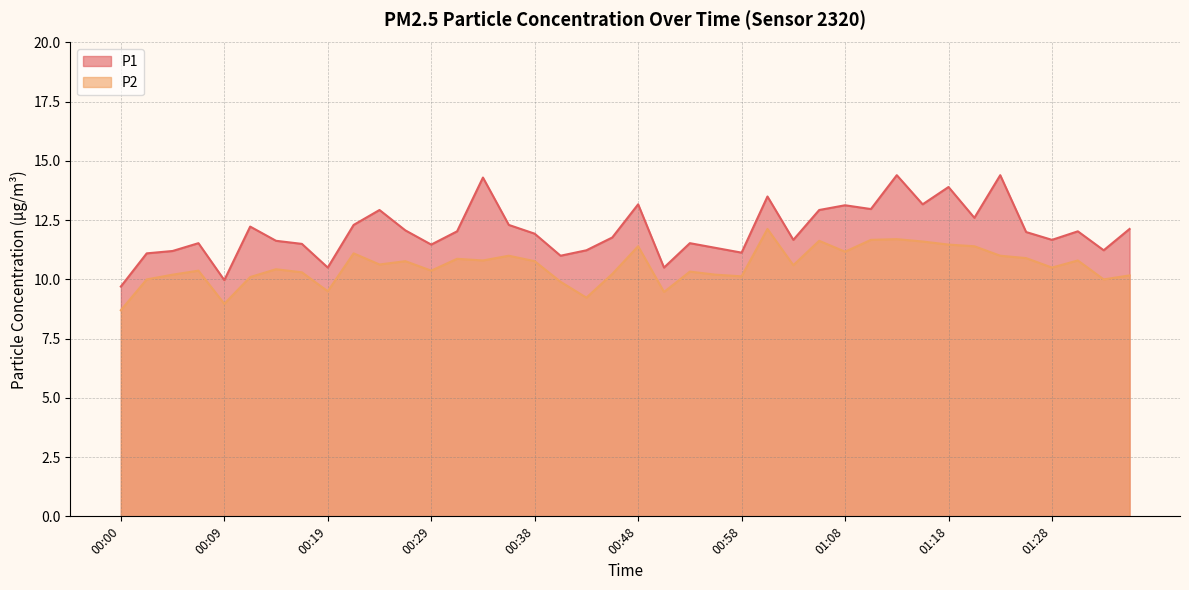

At which label is P1 closest to 12?

01:26